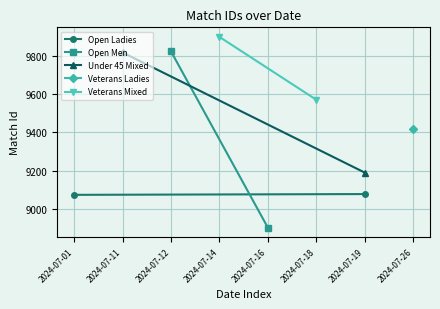

What is the average value of the Veterans Mixed series?

9734